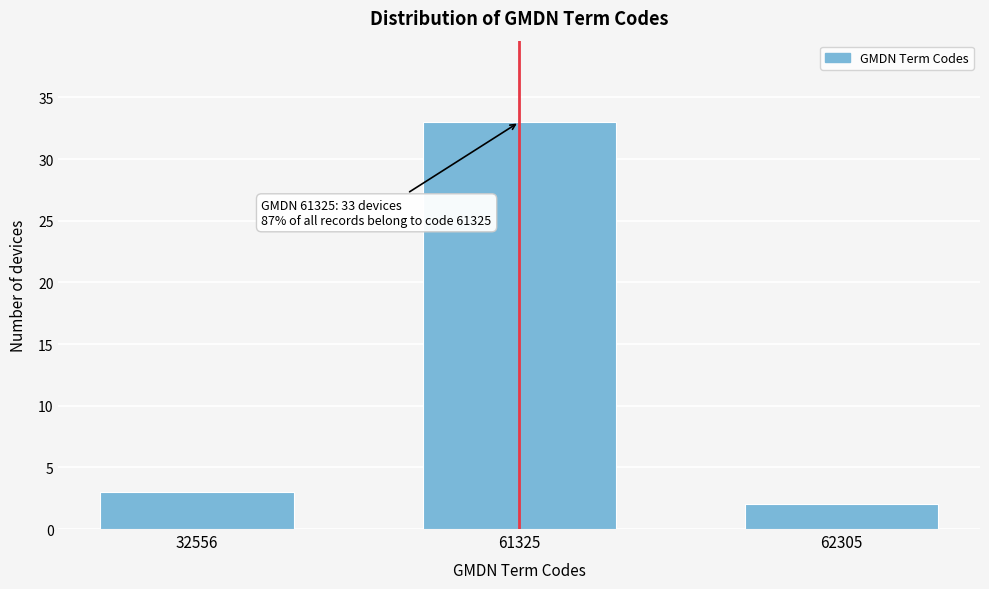

Reading right to left, what are all the values shown in this chart?

2	33	3